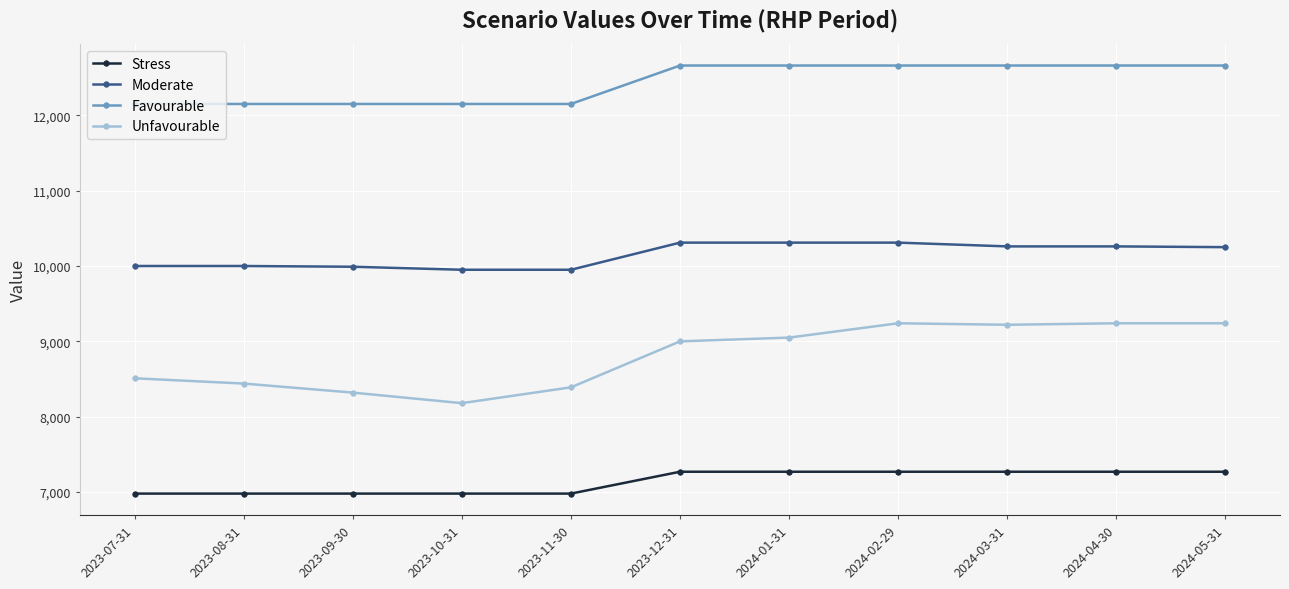

The value of Stress at 2024-02-29 is 2563. True or false?

False